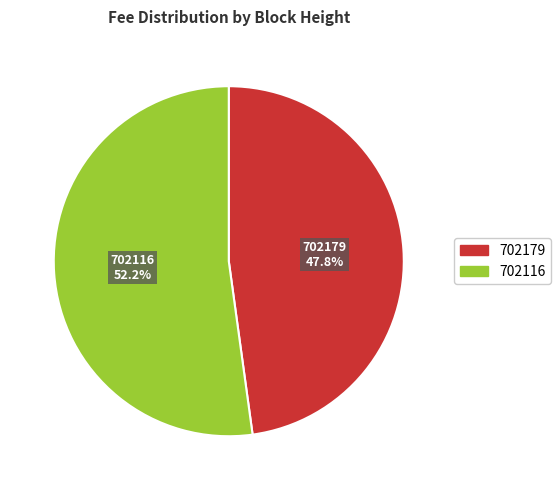

Is there any slice that represents more than half of the pie?

Yes